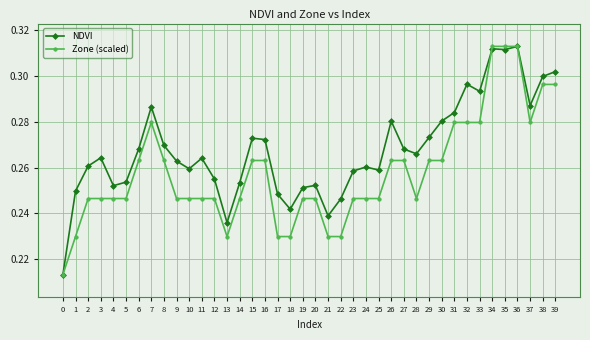

Rank the series by their average value, from lowest to highest.

Zone (scaled), NDVI